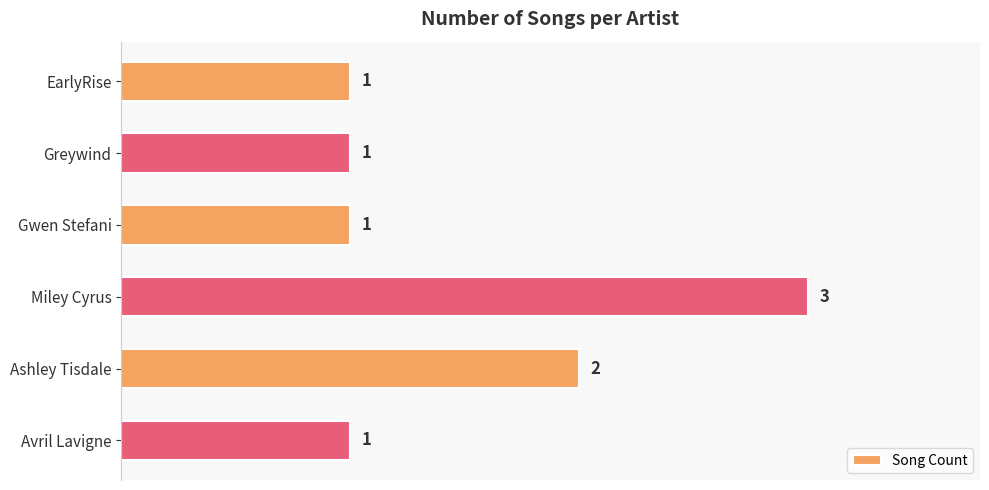

Approximately how many times larger is the value at Miley Cyrus compared to EarlyRise?

3.0